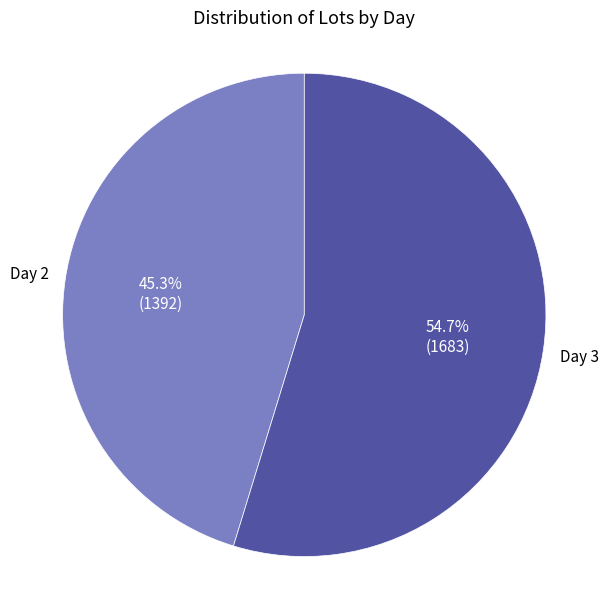

Rank the categories by value from lowest to highest.

Day 2, Day 3